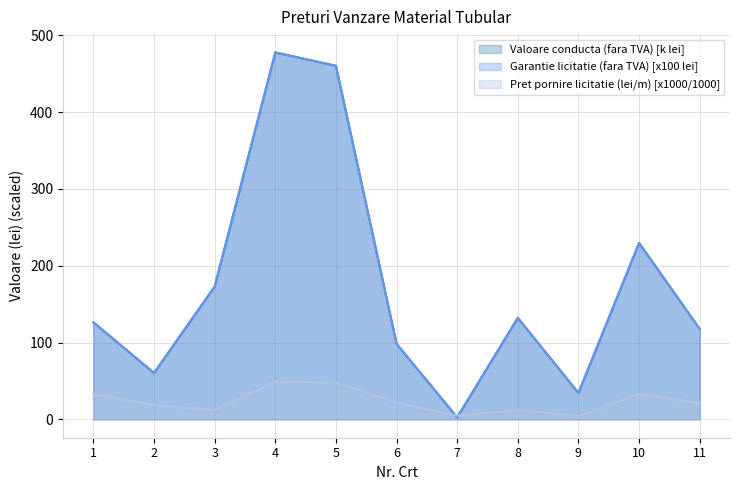

What are all the series names shown in the legend?

Valoare conducta (fara TVA) [k lei], Garantie licitatie (fara TVA) [x100 lei], Pret pornire licitatie (lei/m) [x1000/1000]